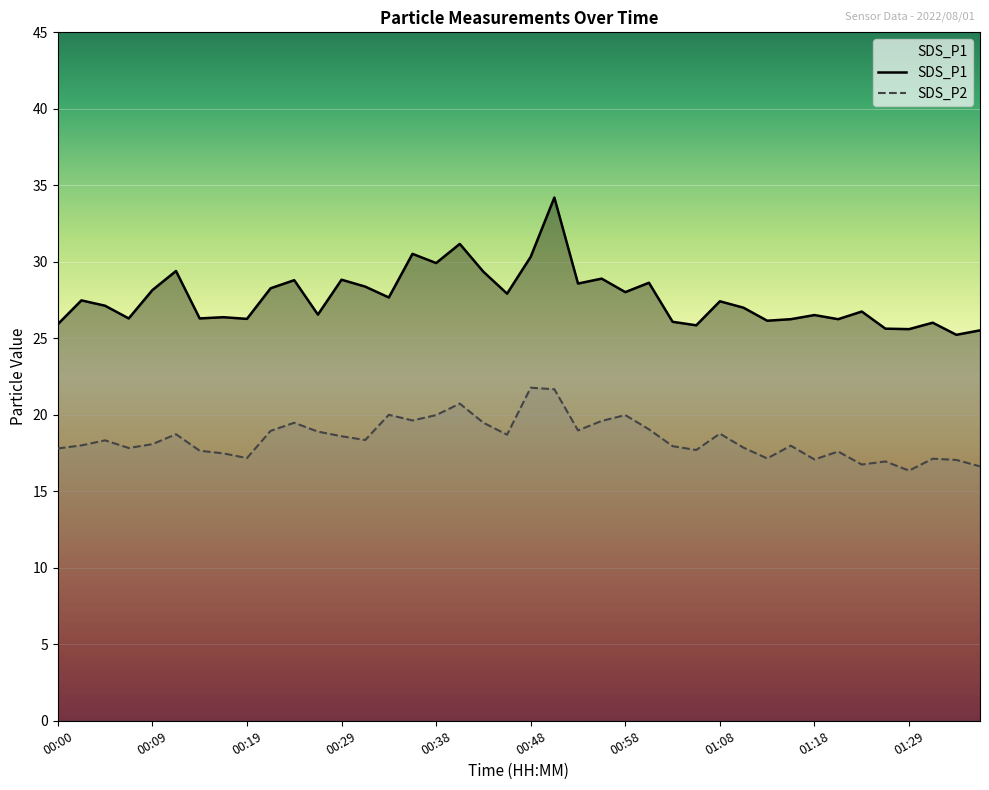

What is the value of the SDS_P1 point at the 39th from the left?

25.2